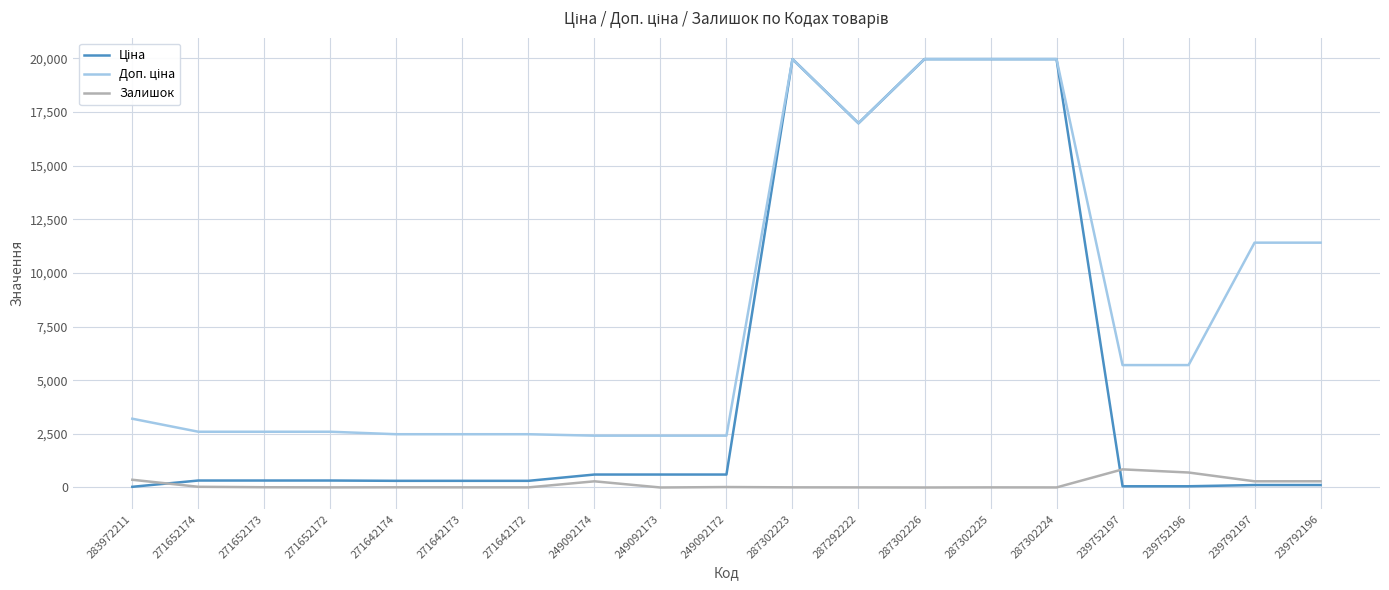

What is the greatest value displayed?

19964.2